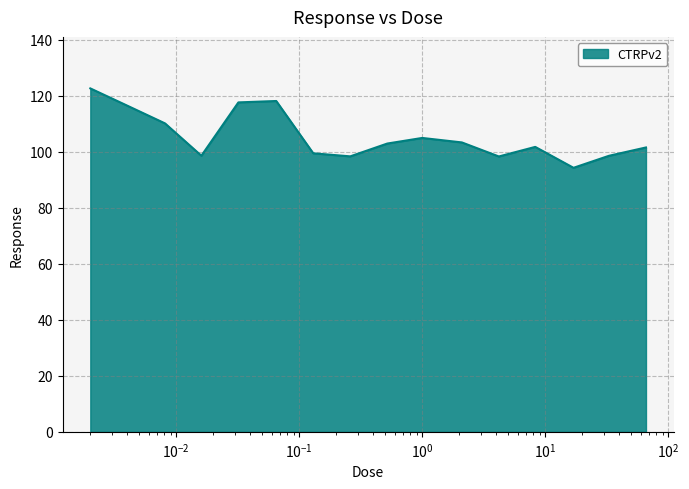

What is the maximum value shown in the chart?

122.7